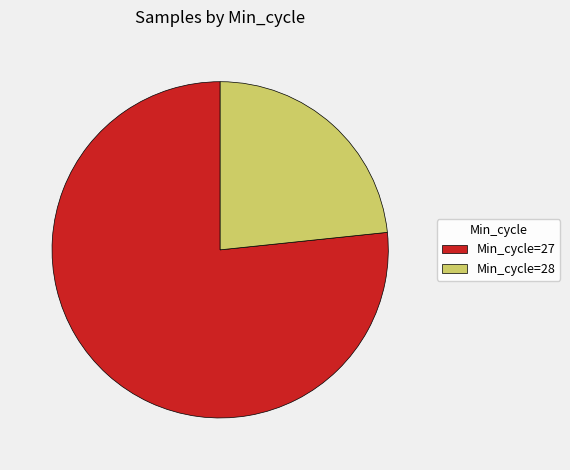

Which category has the smallest portion of the pie?

Min_cycle=28